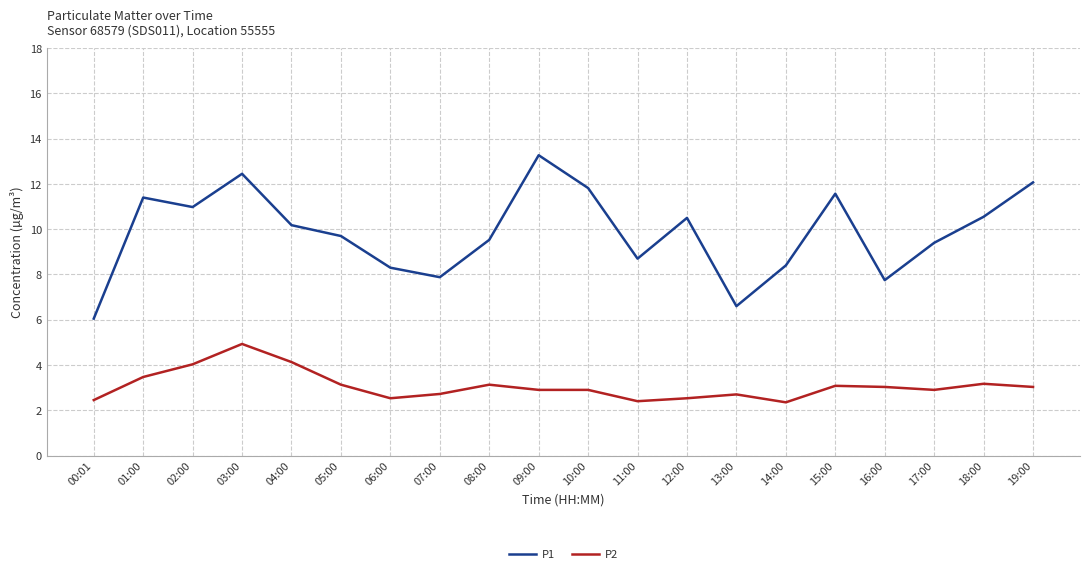

Which series has the largest total across all categories?

P1